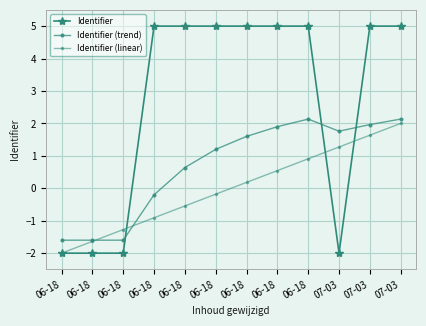

Count the number of data series in this chart.

3